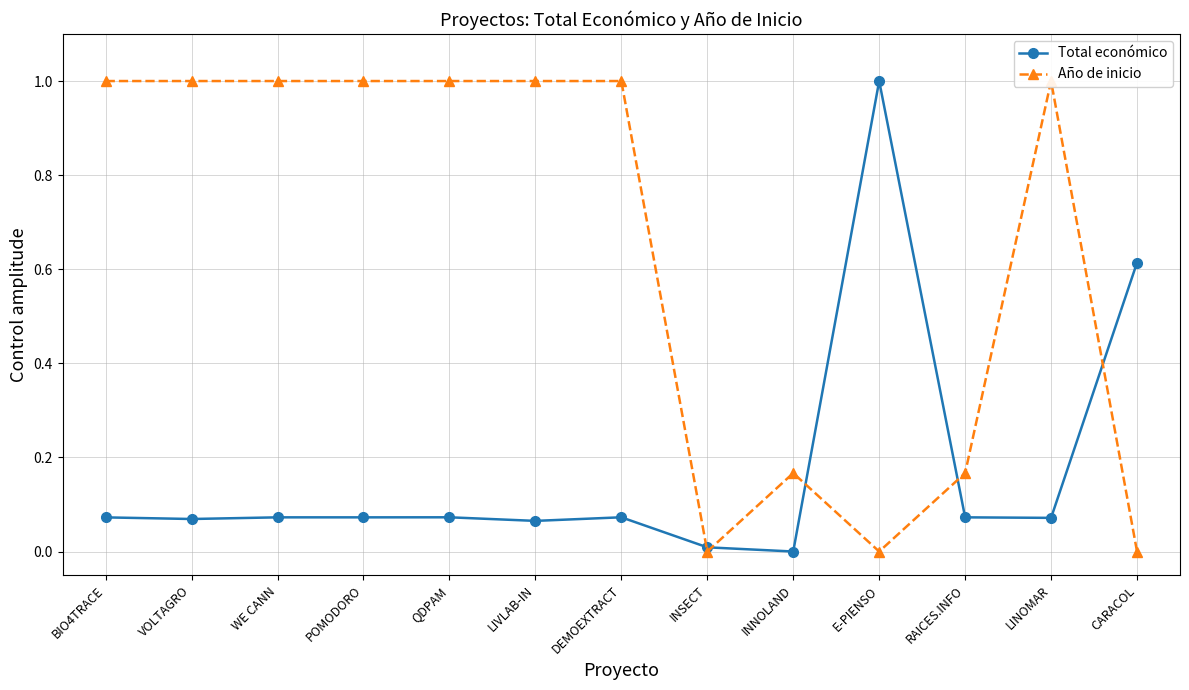

Which series changed the most between WE CANN and LIVLAB-IN?

Total económico